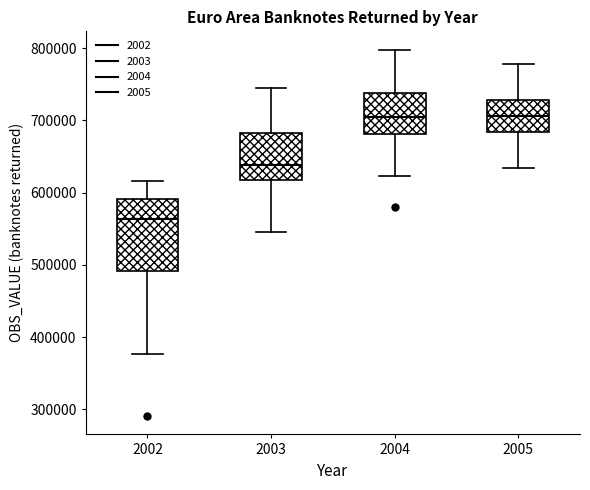

Reading left to right, transcribe this box plot: for each box, give where its median line is, the range the box spans, and where its two whiskers end, as read against the y-axis. The values are not printed on the chart, so give them approximately, as read against the axis.

2002: median 560000, box 490000 to 590000, whiskers 380000 to 620000
2003: median 640000, box 620000 to 680000, whiskers 540000 to 740000
2004: median 700000, box 680000 to 740000, whiskers 620000 to 800000
2005: median 710000, box 680000 to 730000, whiskers 630000 to 780000